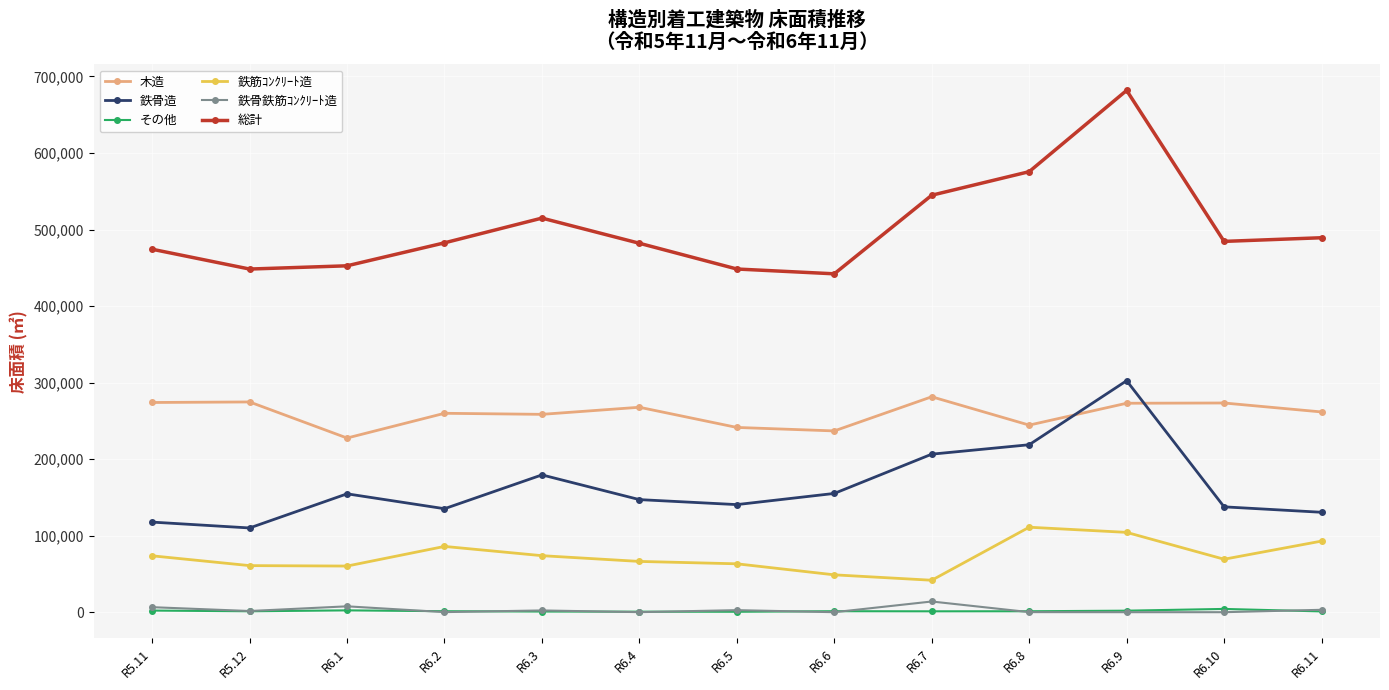

What is the sum of the 鉄筋ｺﾝｸﾘｰﾄ造 values at R6.3 and R6.10?

143039